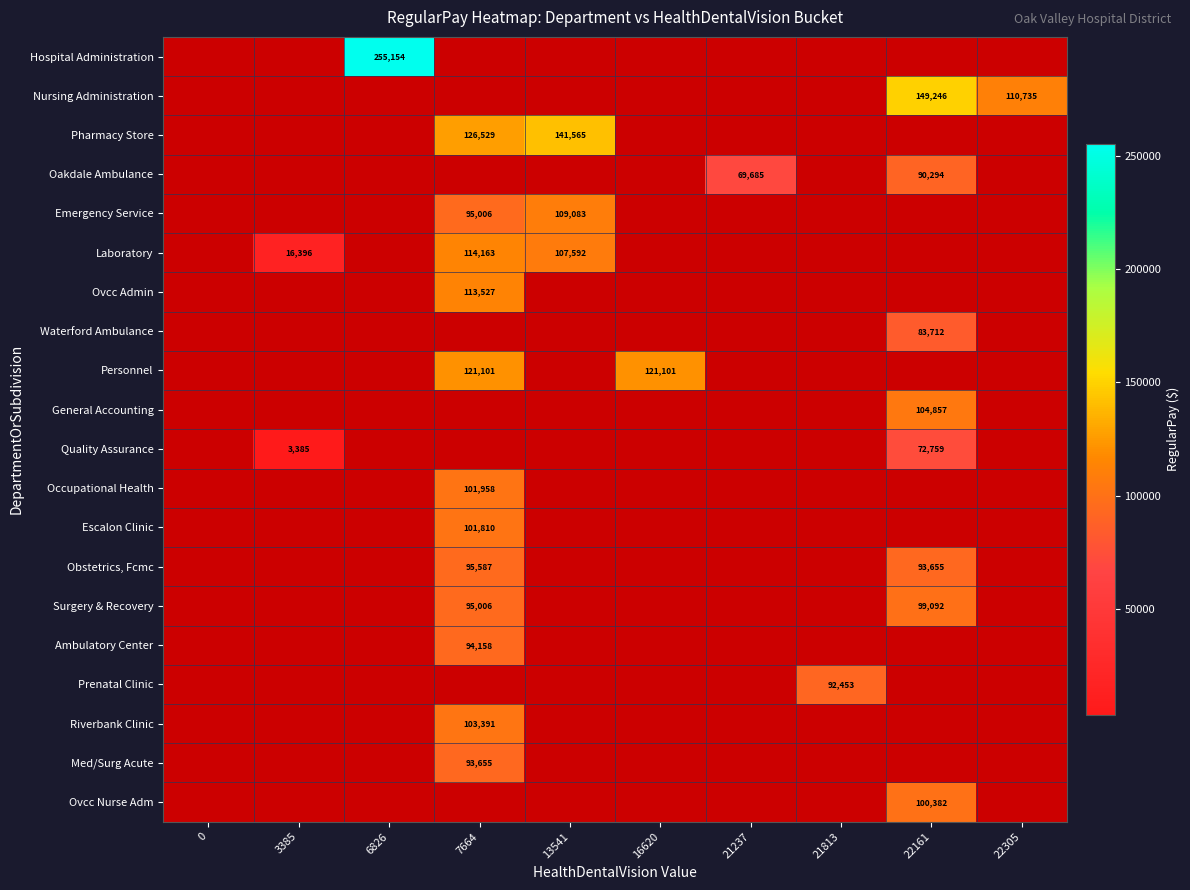

True or false: Pharmacy Store has a value of 67079 at 13541.

False